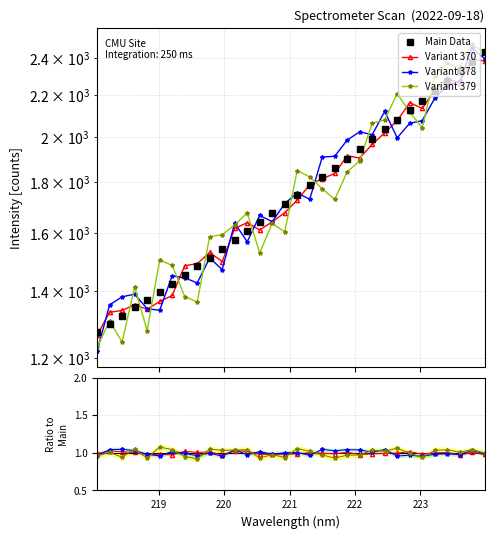

The value of Main Data at 219 is 2202.8. True or false?

False